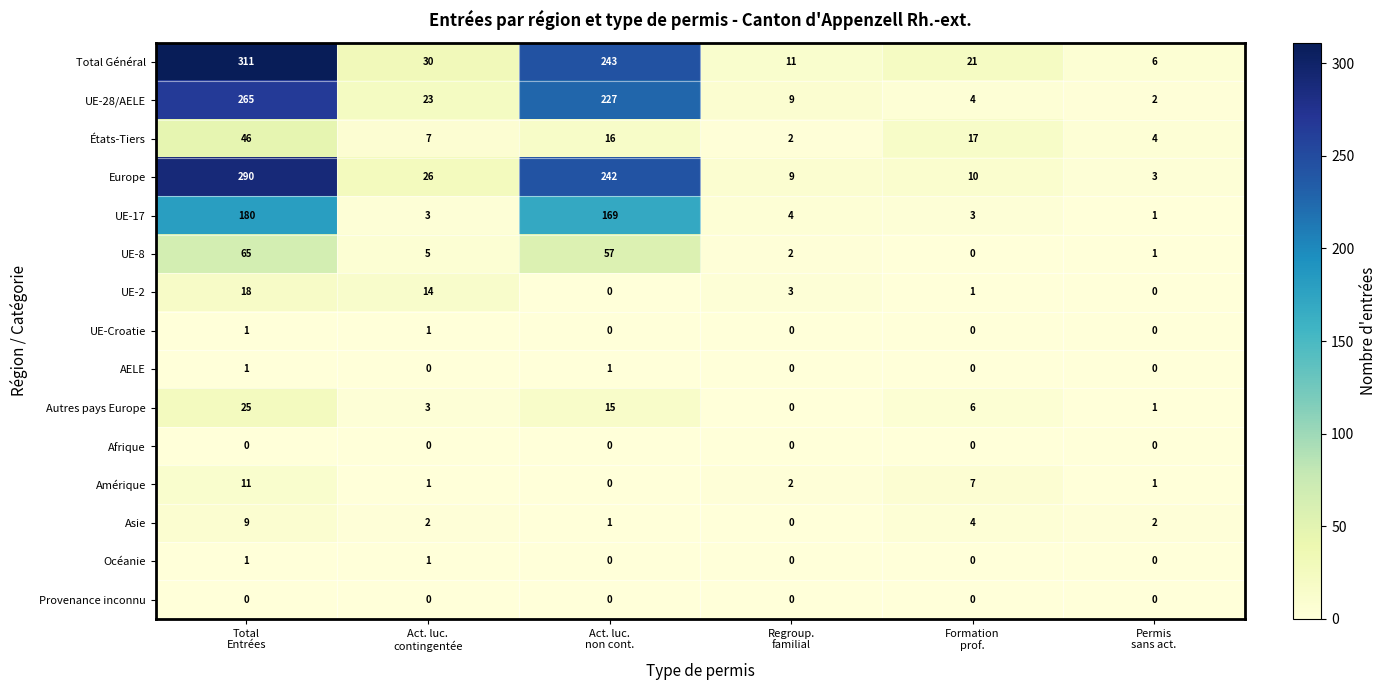

What is the difference between the maximum and second lowest values in the Amérique series?

10